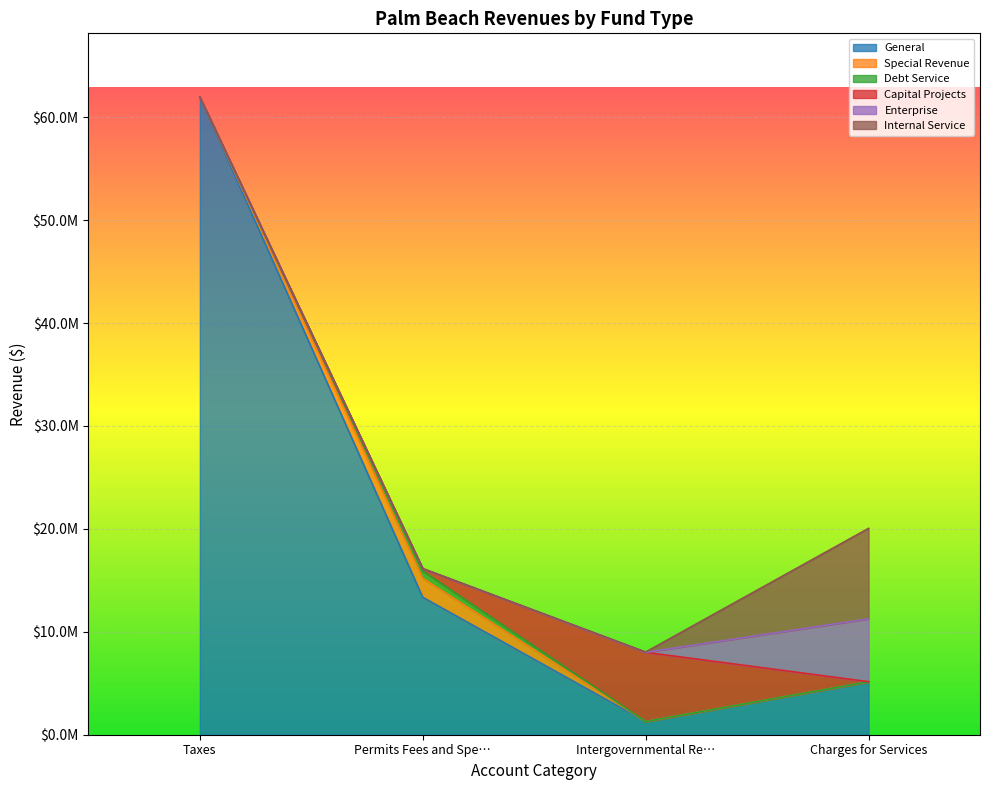

How many data points does each series have?

4